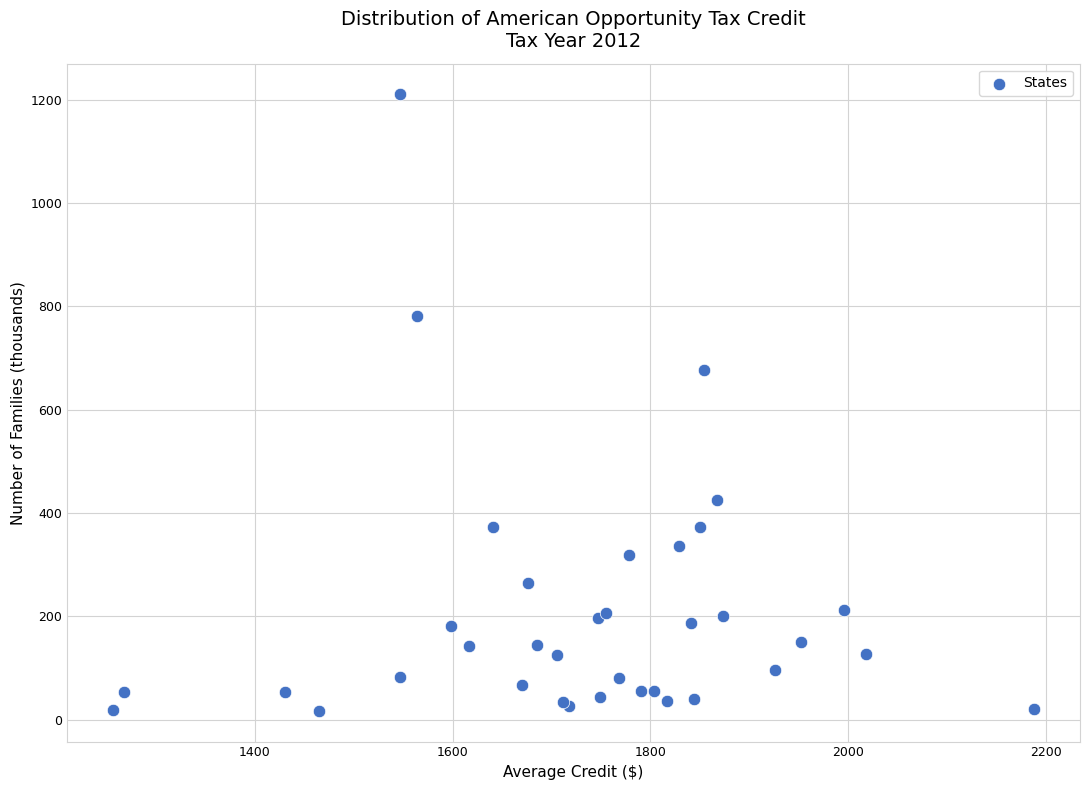

What Y value in the scatter plot is closest to 613?

677